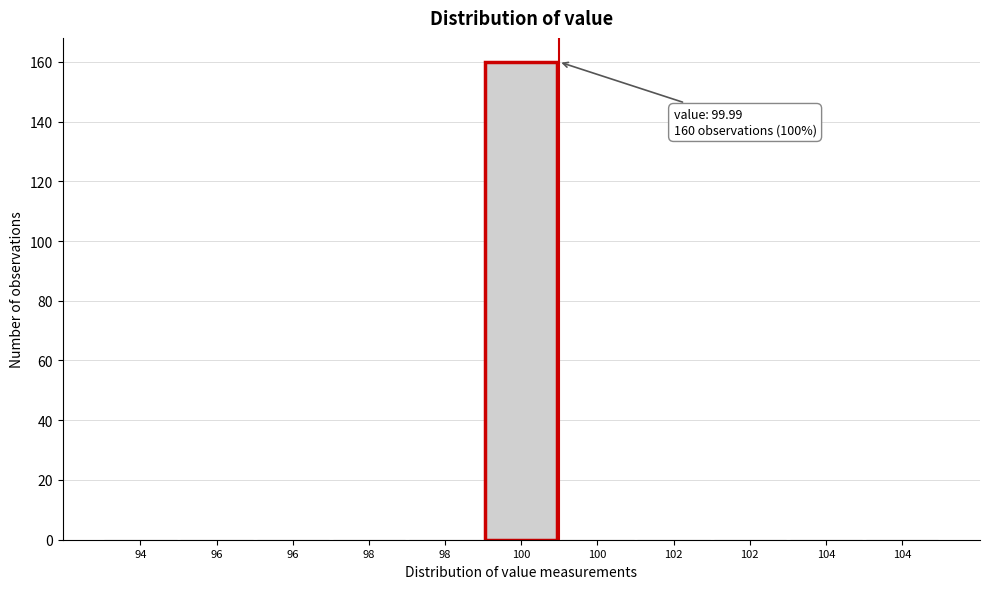

Count the number of categories in the chart.

11